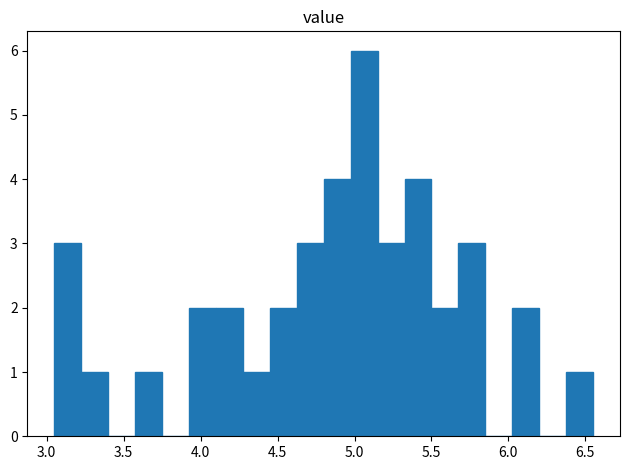

Around what value on the x-axis is the tallest bar? Give the approximate position of its centre, as read against the axis.

5.05